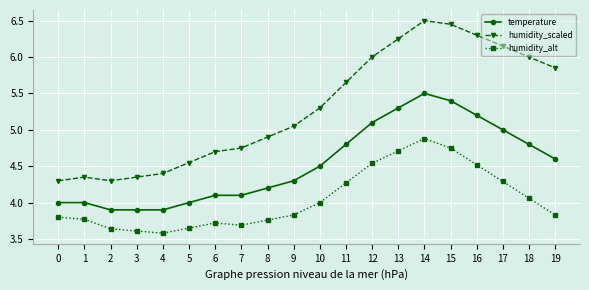

How many lines are shown in the chart?

3